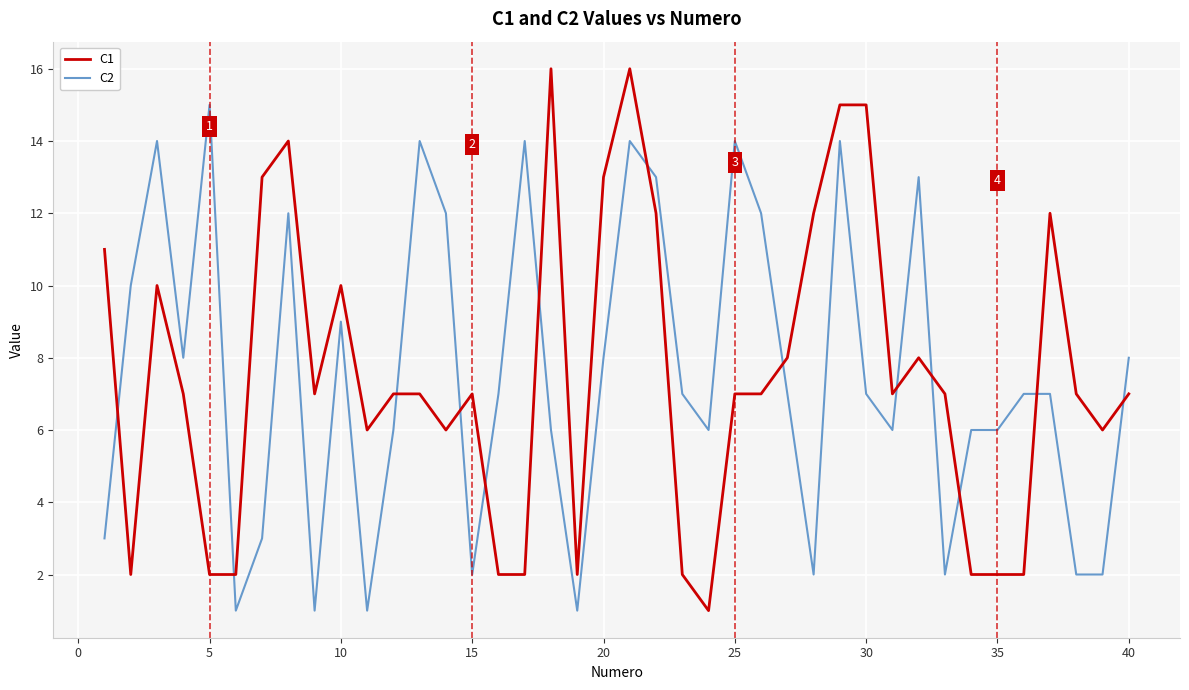

List the series in order of their peak value, lowest first.

C2, C1